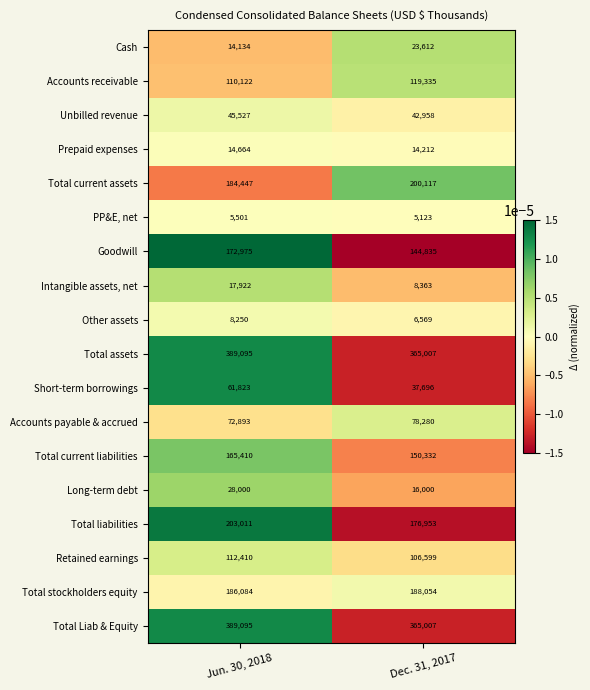

Which category has the highest value across all series?

Jun. 30, 2018